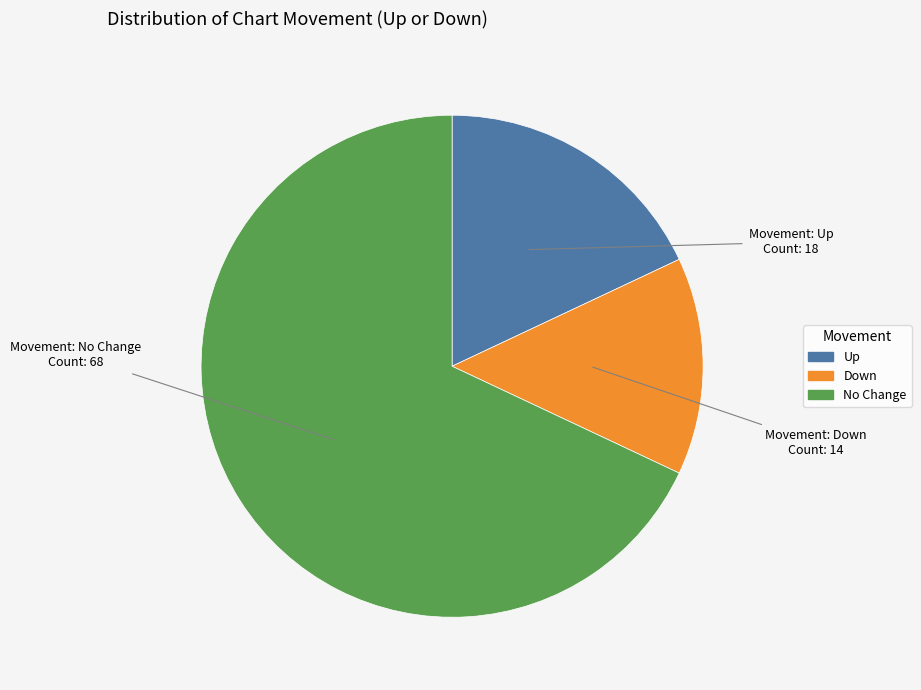

Is there a majority slice in this chart?

Yes